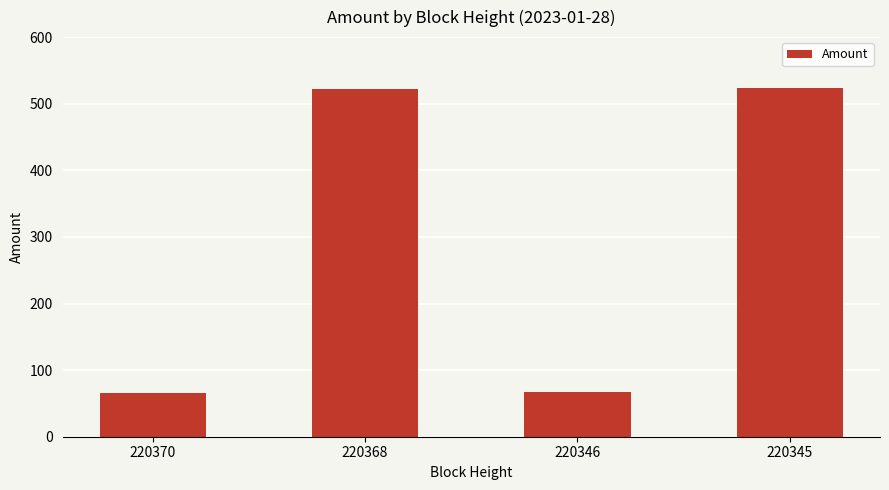

How many bars are there in total?

4